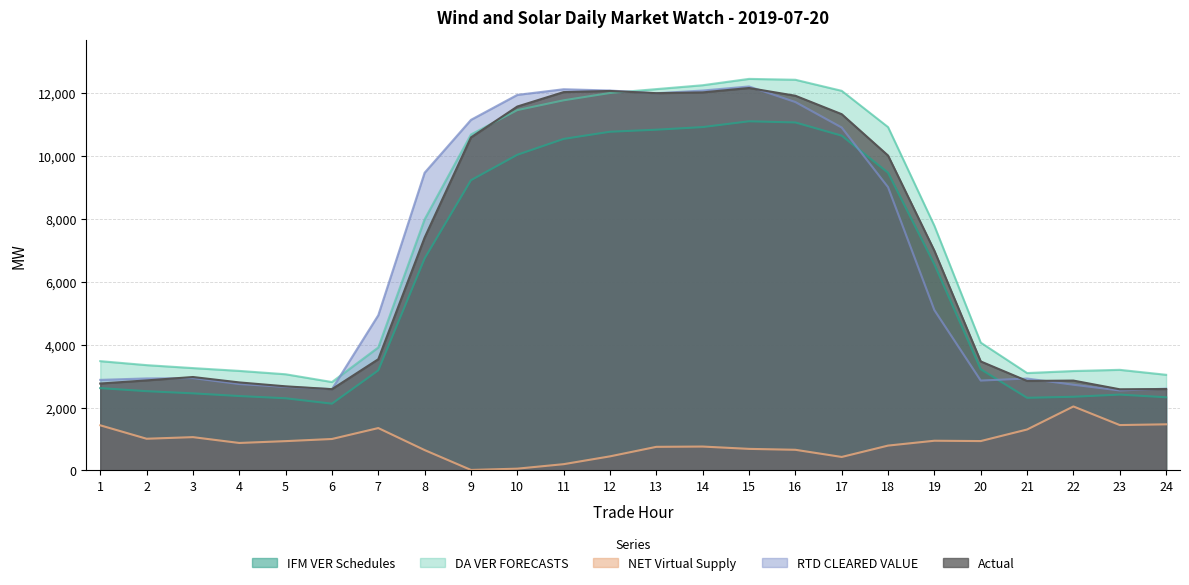

List the series in order of their peak value, highest first.

DA VER FORECASTS, RTD CLEARED VALUE, Actual, IFM VER Schedules, NET Virtual Supply